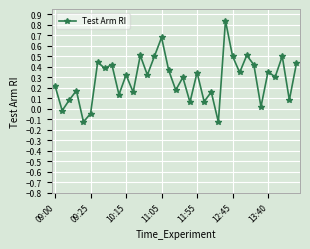

What is the difference between the maximum and minimum values?

1.0